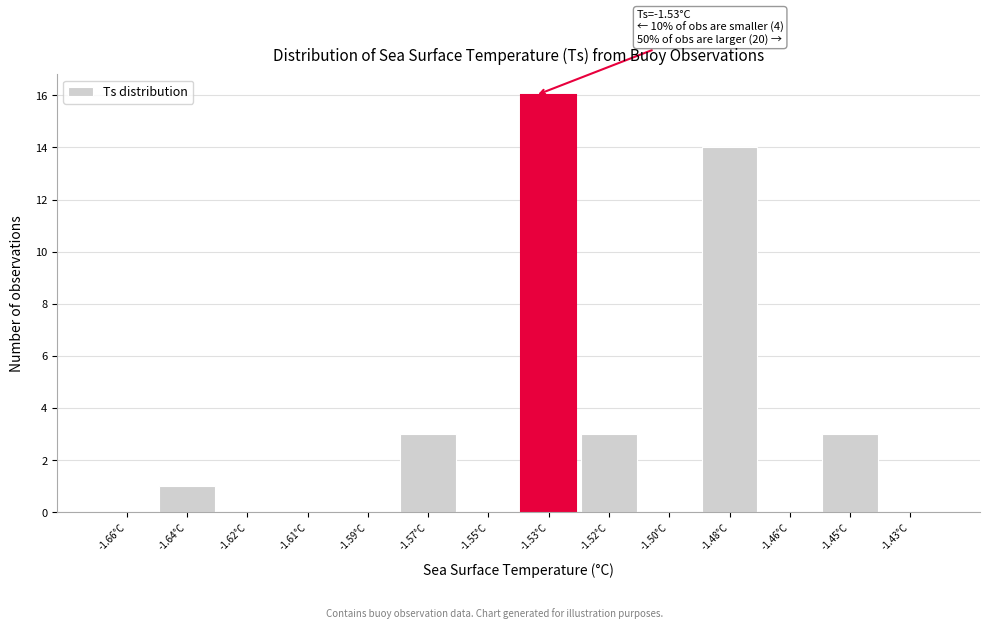

Reading left to right, what are all the values shown in this chart?

-1.66°C=0	-1.64°C=1	-1.62°C=0	-1.61°C=0	-1.59°C=0	-1.57°C=3	-1.55°C=0	-1.53°C=16	-1.52°C=3	-1.50°C=0	-1.48°C=14	-1.46°C=0	-1.45°C=3	-1.43°C=0